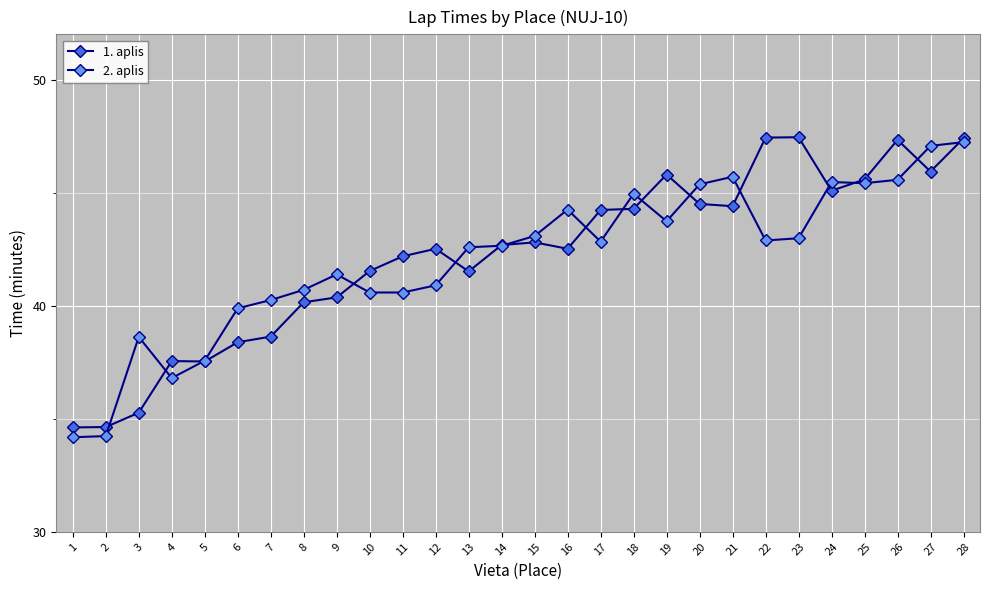

Between which two adjacent categories do 1. aplis and 2. aplis first intersect?

2 and 3